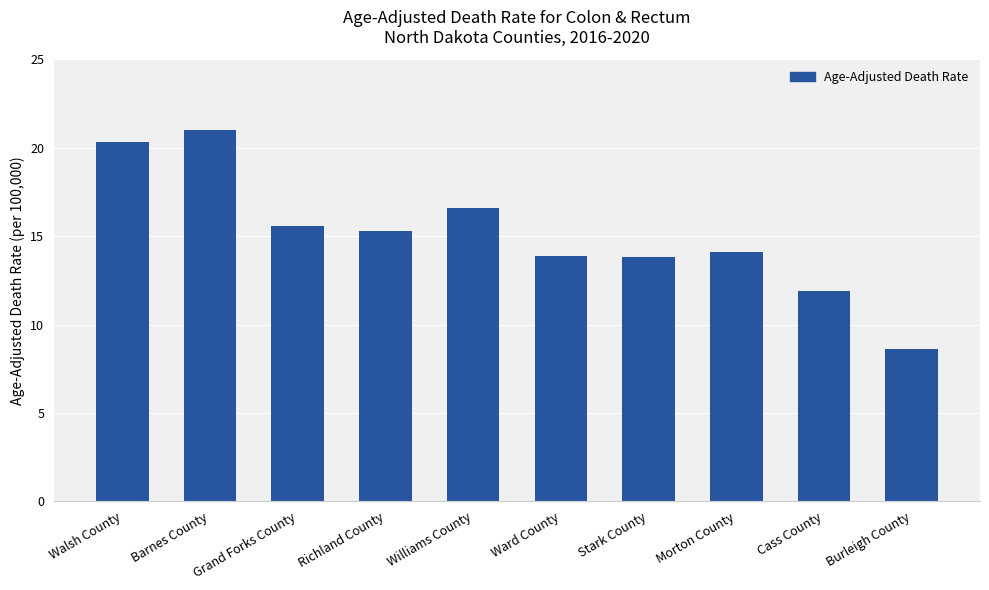

What is the label of the 2nd bar from the right?

Cass County